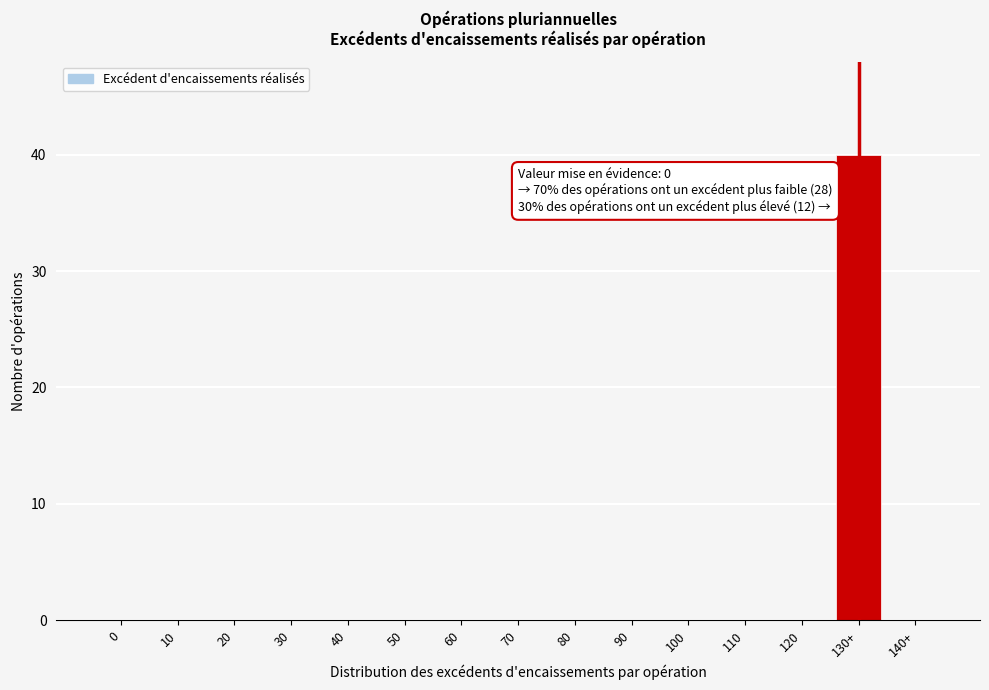

Reading left to right, list all the values displayed in this chart.

0=0	10=0	20=0	30=0	40=0	50=0	60=0	70=0	80=0	90=0	100=0	110=0	120=0	130+=40	140+=0